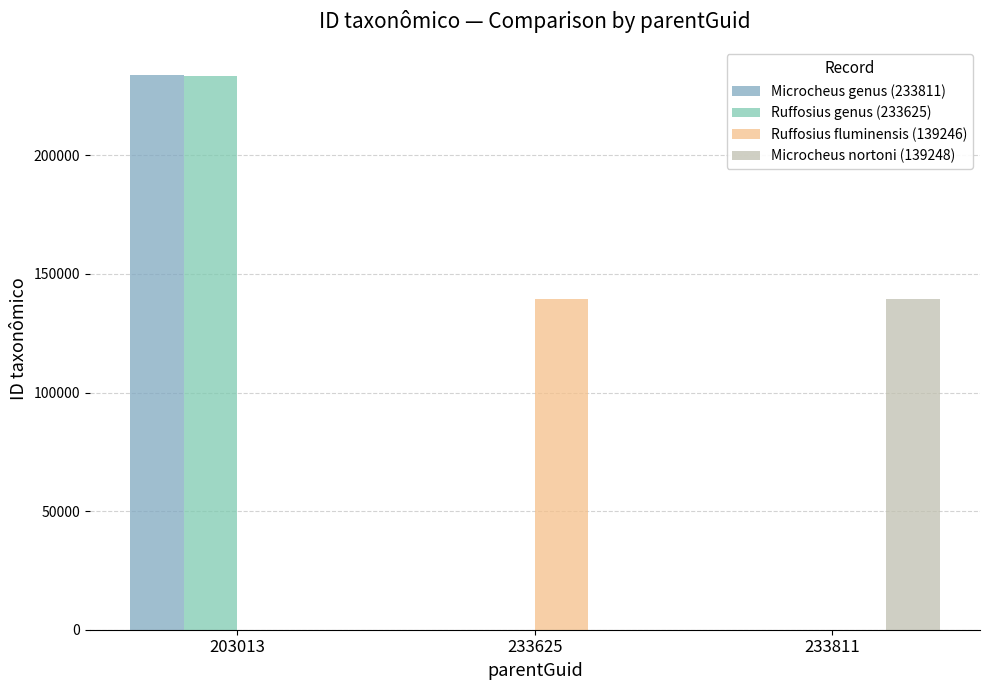

Reading right to left, what are all the values shown in this chart?

Microcheus genus (233811): 0	0	233811
Ruffosius genus (233625): 0	0	233625
Ruffosius fluminensis (139246): 0	139246	0
Microcheus nortoni (139248): 139248	0	0